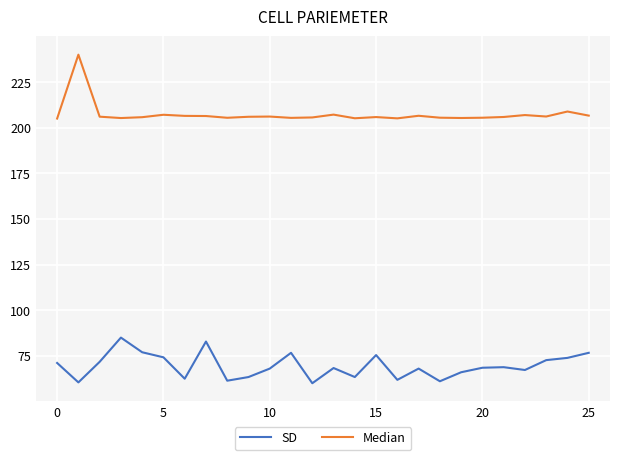

At how many categories does at least one series exceed 75?

26